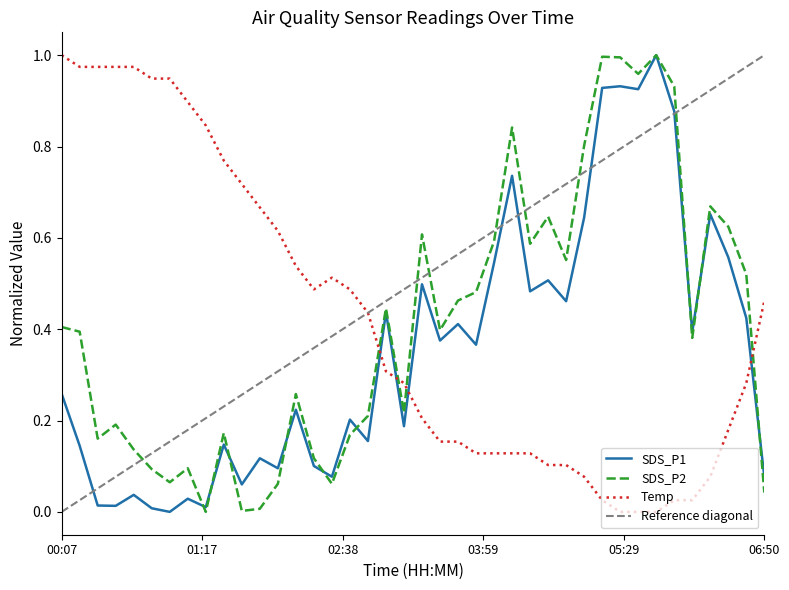

How many values in the Temp series exceed 0?

37